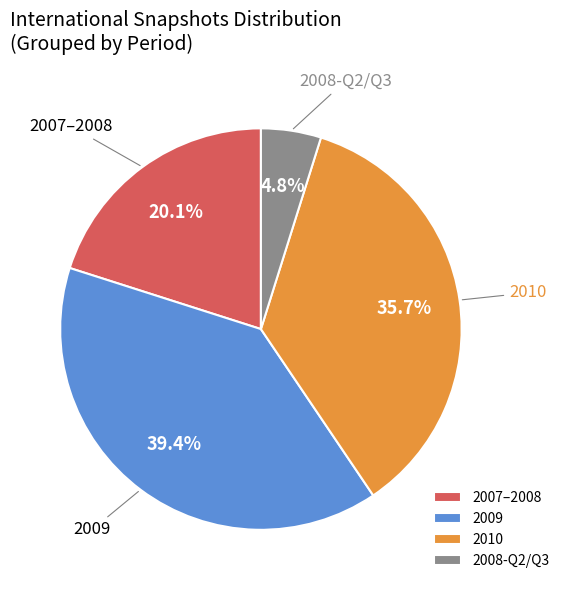

Between 2008-Q2/Q3 and 2009, which is larger?

2009